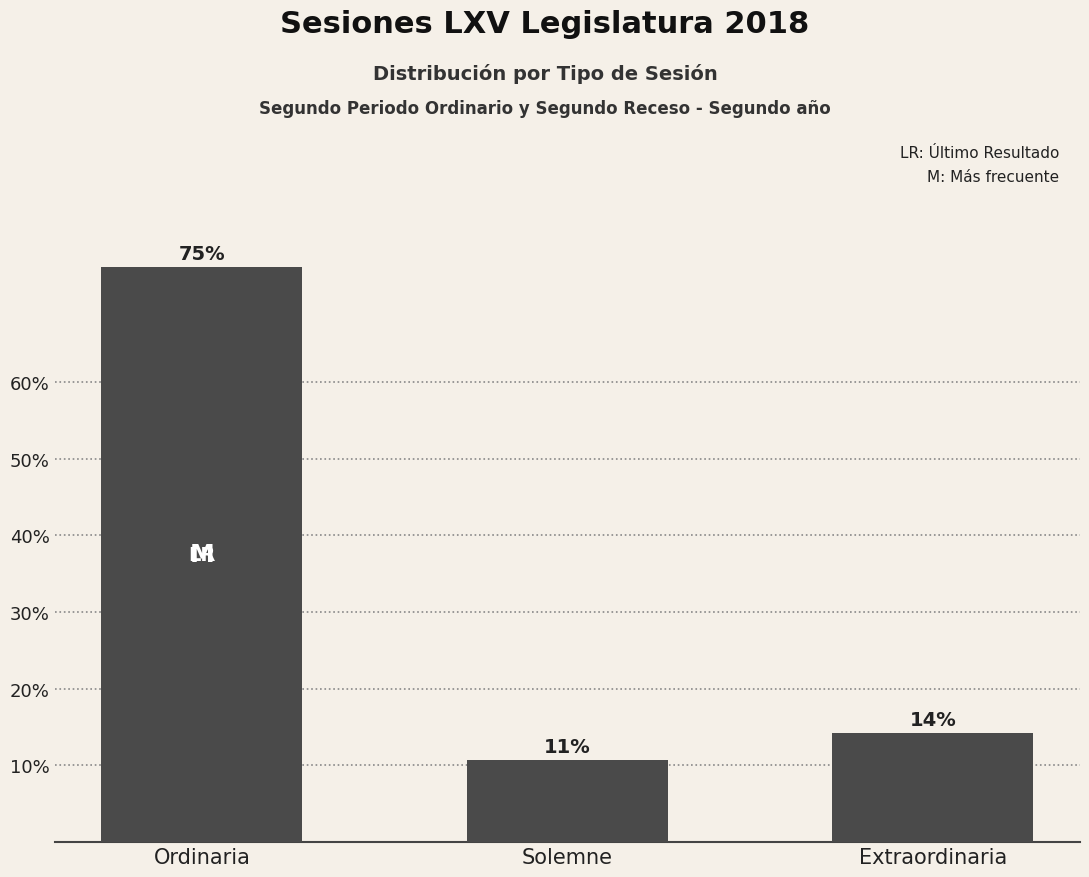

Are the bars horizontal?

No